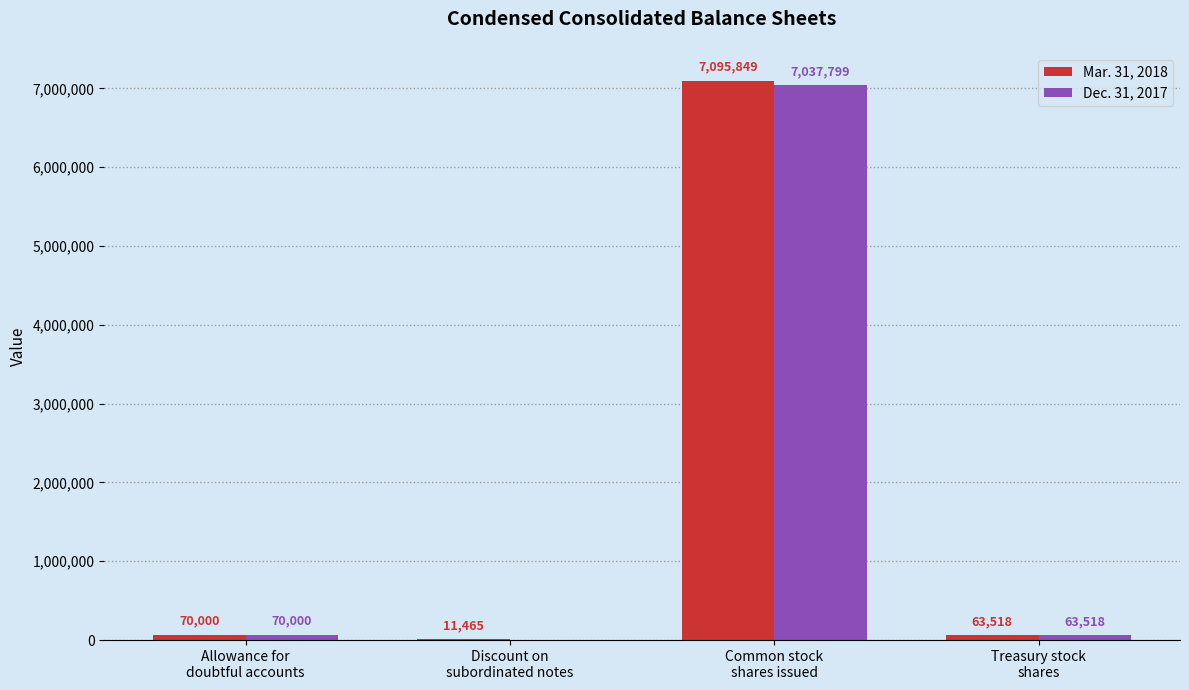

Where is Mar. 31, 2018 nearest to the value 3553657?

Allowance for
doubtful accounts